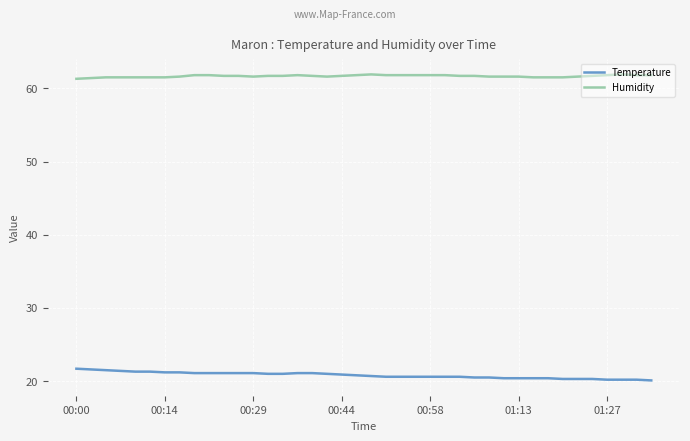

Which series has the largest total across all categories?

Humidity